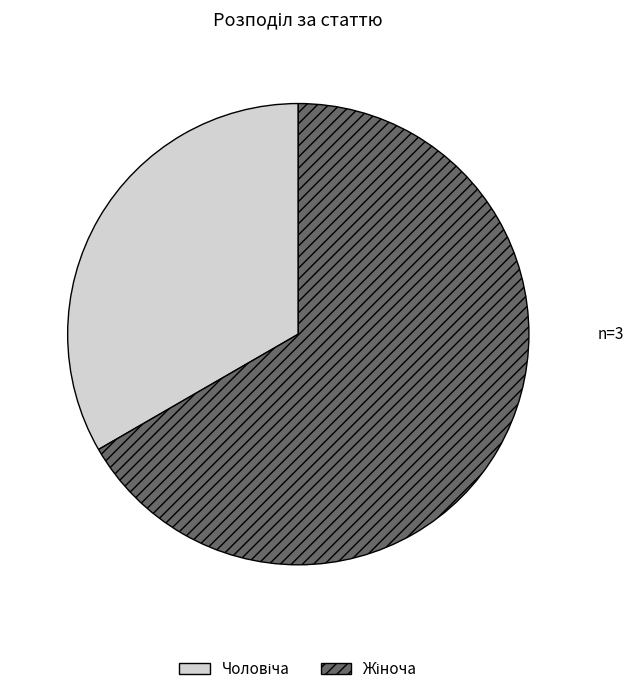

Is there a majority slice in this chart?

Yes